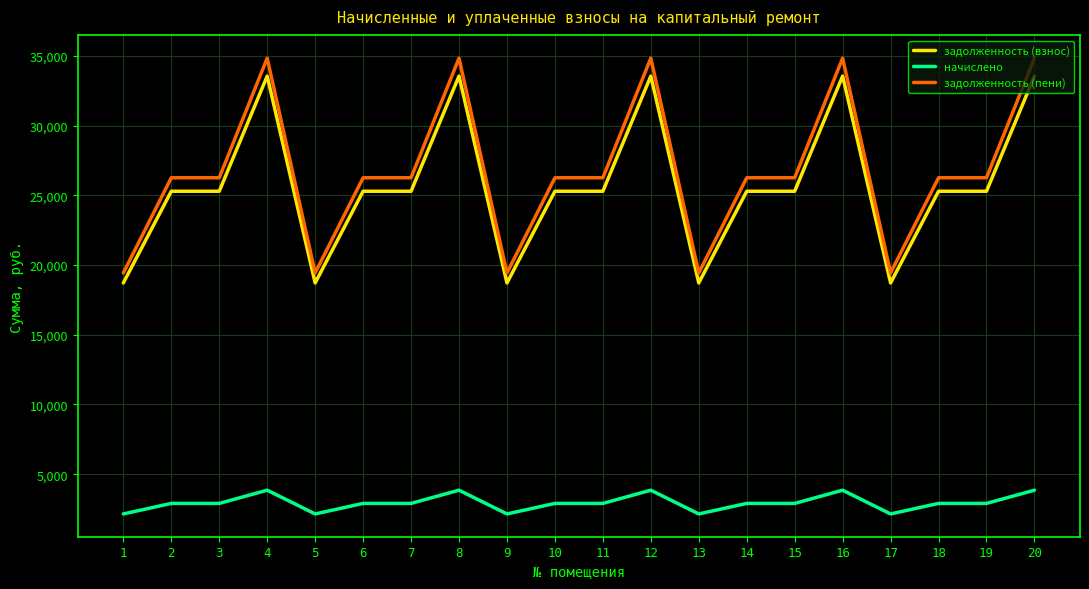

True or false: начислено and задолженность (взнос) intersect in this chart.

False